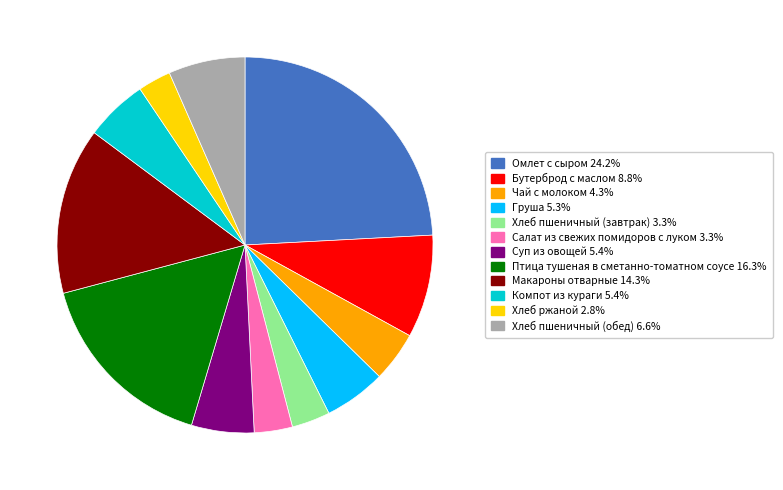

Does Салат из свежих помидоров с луком represent more than half of the total?

No